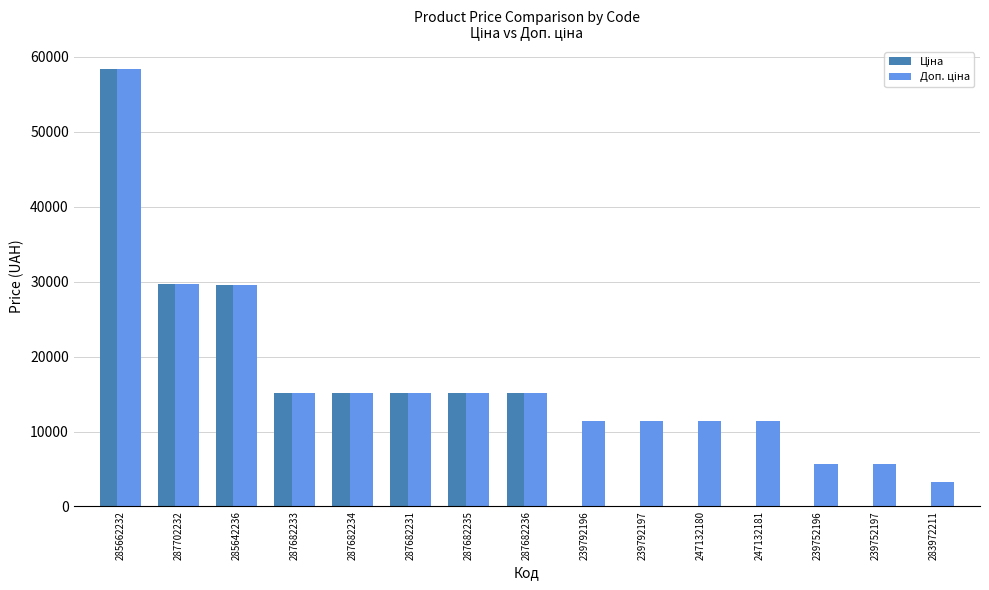

Which label corresponds to the largest value in the chart?

285662232